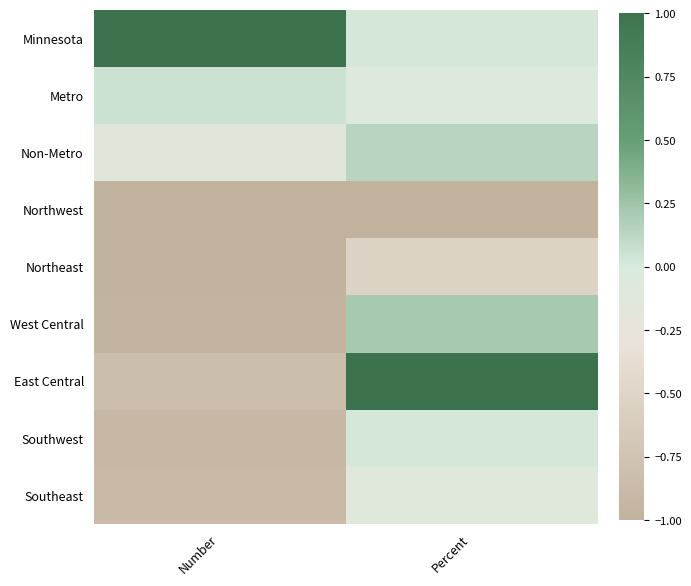

Between Number and Percent, which series saw the biggest shift?

East Central